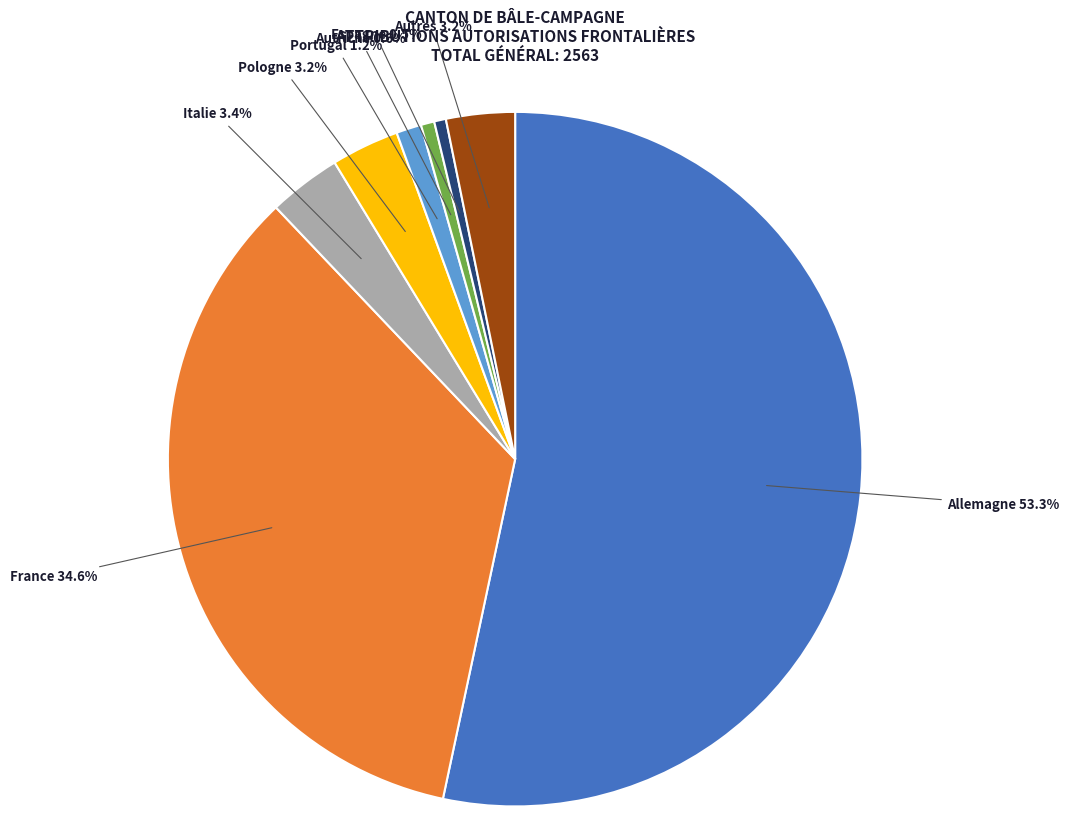

What percentage do Autriche and Italie together represent?

4.0%